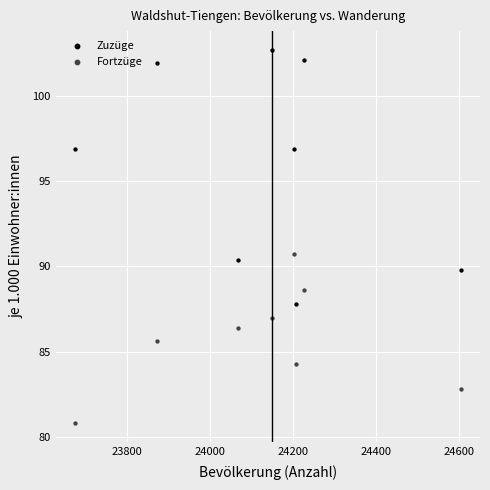

Across all series, what Y value is closest to 91?

90.7